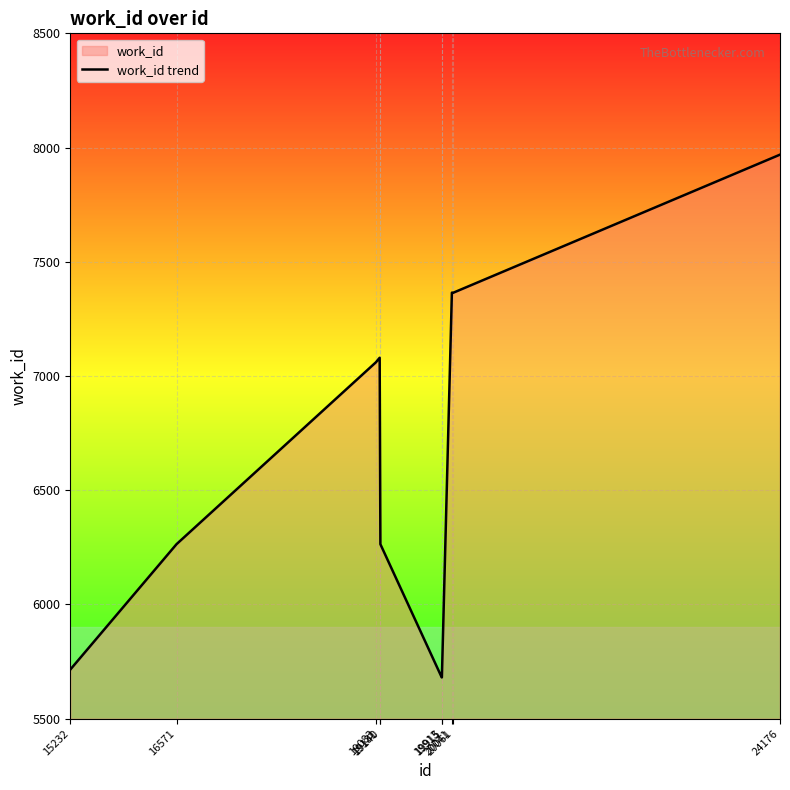

What is the value of the 8th point from the left?

7365